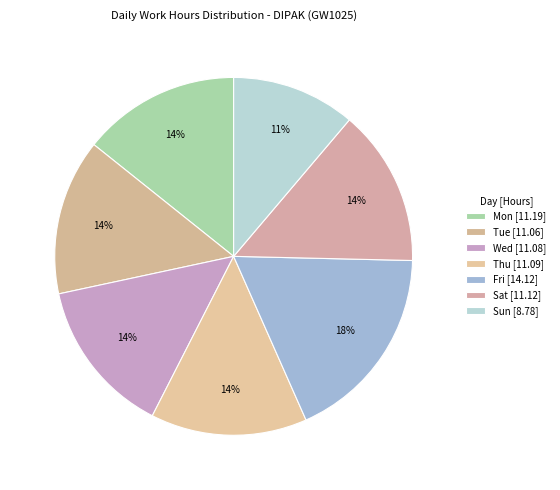

What percentage is the Sun slice, to the nearest percent?

11%